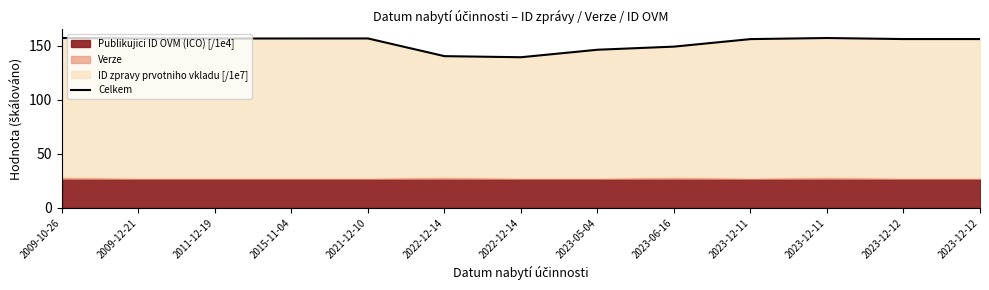

Reading left to right, what are all the values shown in this chart?

157.3	156.8	156.8	156.8	156.8	140.5	139.5	146.4	149.3	156.2	157.2	156.3	156.3